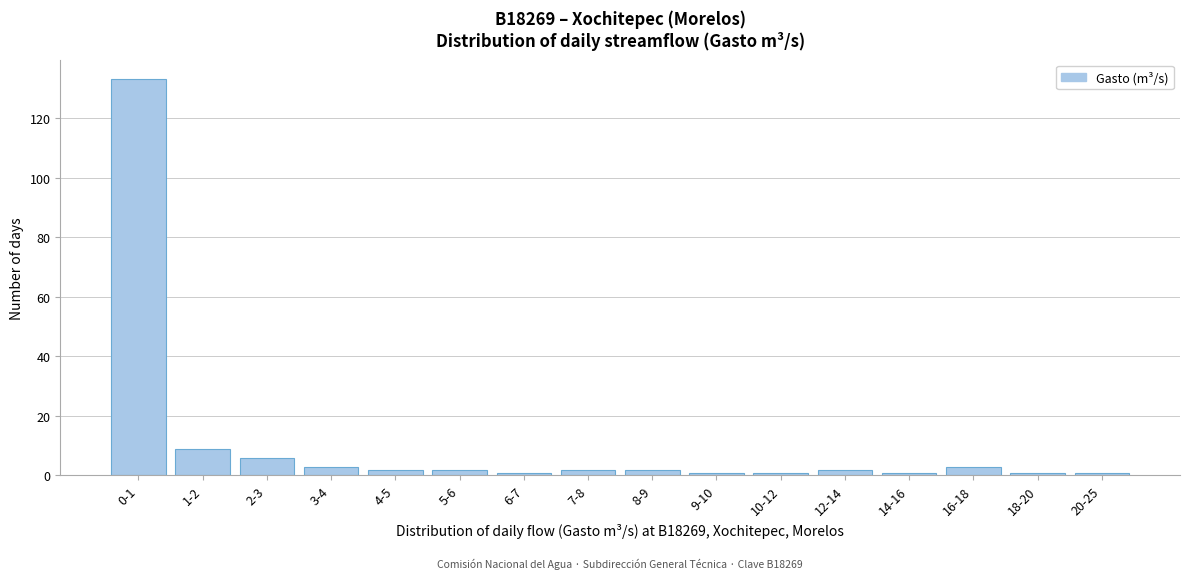

Reading left to right, what are all the values shown in this chart?

133	9	6	3	2	2	1	2	2	1	1	2	1	3	1	1